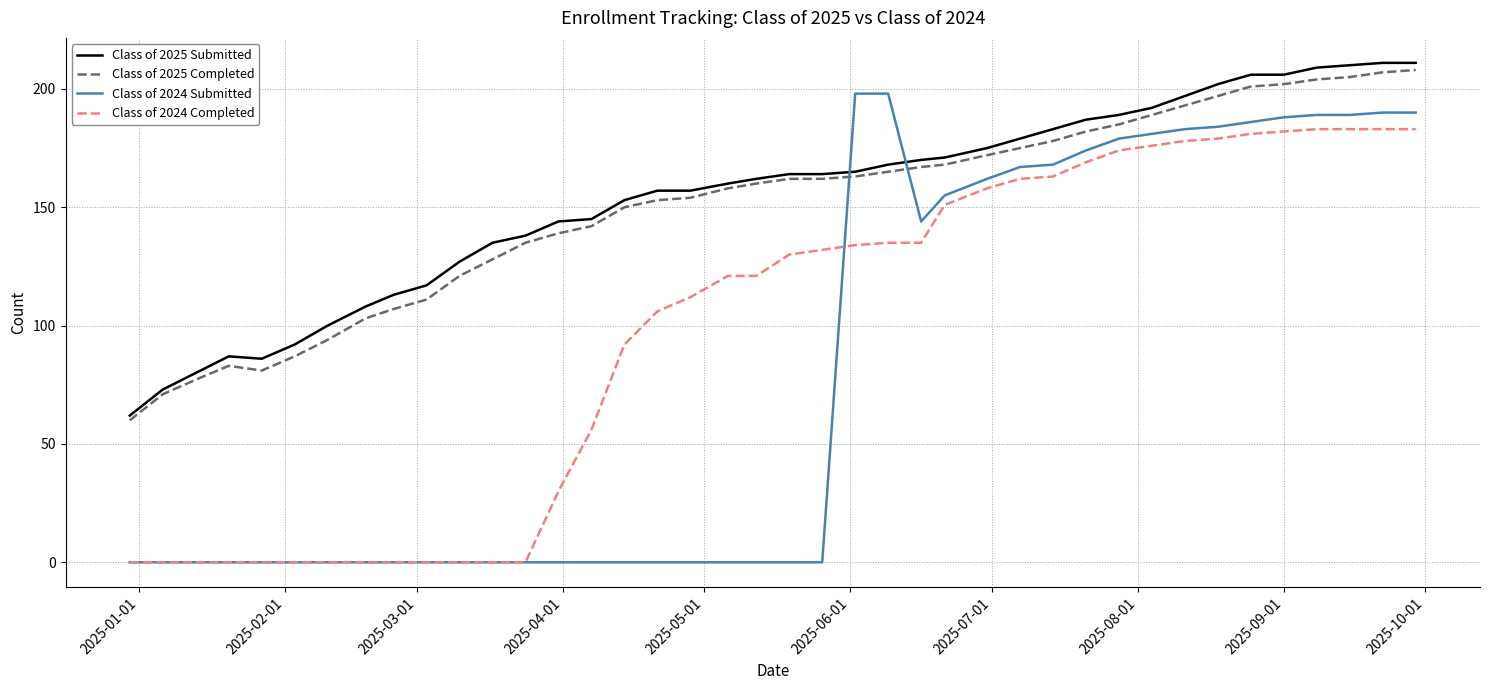

What are all the series names shown in the legend?

Class of 2025 Submitted, Class of 2025 Completed, Class of 2024 Submitted, Class of 2024 Completed